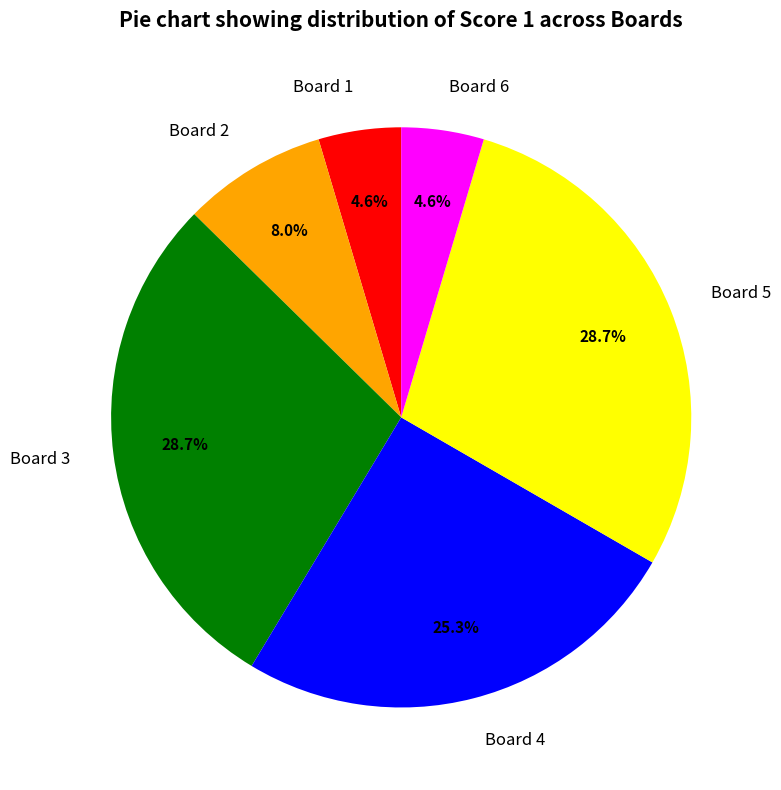

Does Board 4 represent more than half of the total?

No